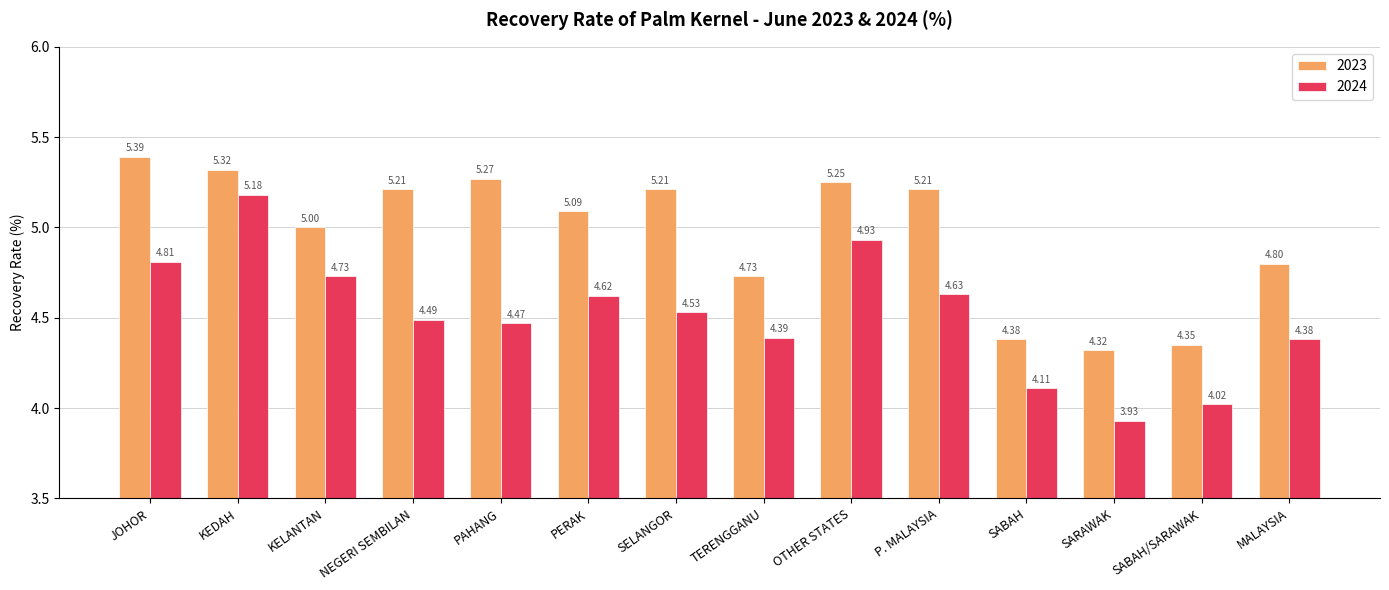

Count the number of data series in this chart.

2